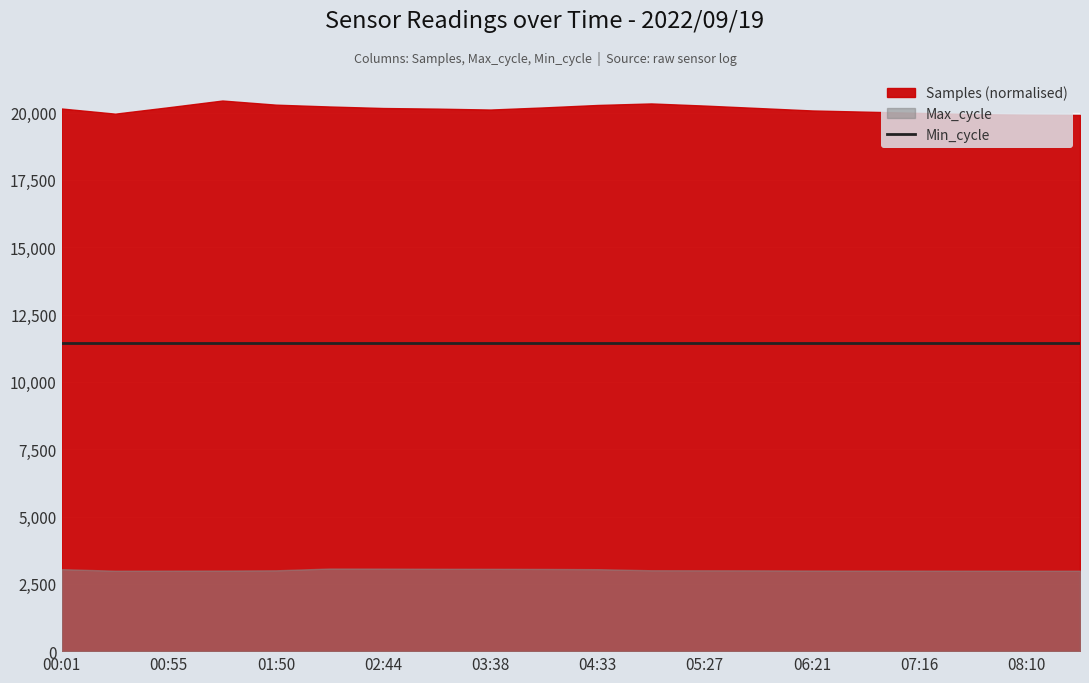

Which series has the widest spread of values?

Samples